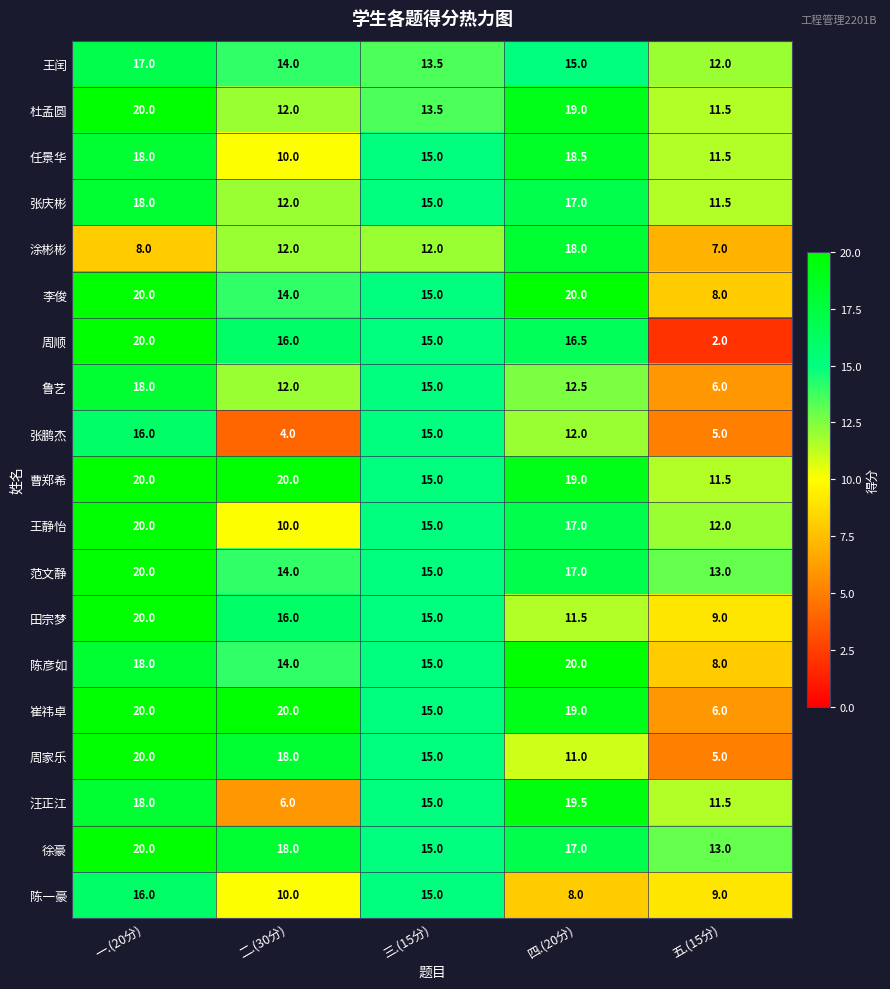

Which category has the highest value in the 杜孟圆 series?

一.(20分)